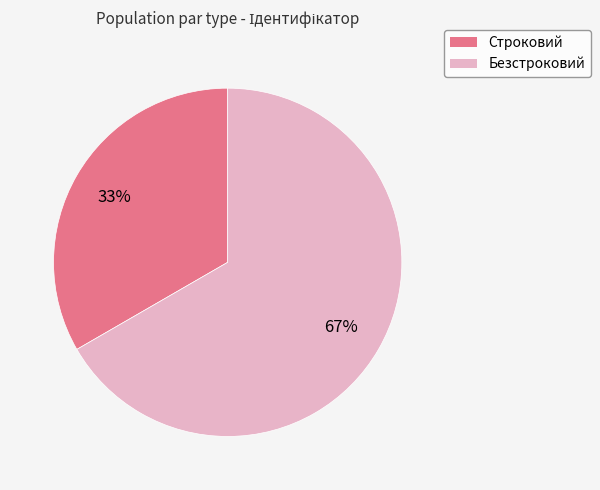

Which slice represents more than half of the pie?

Безстроковий